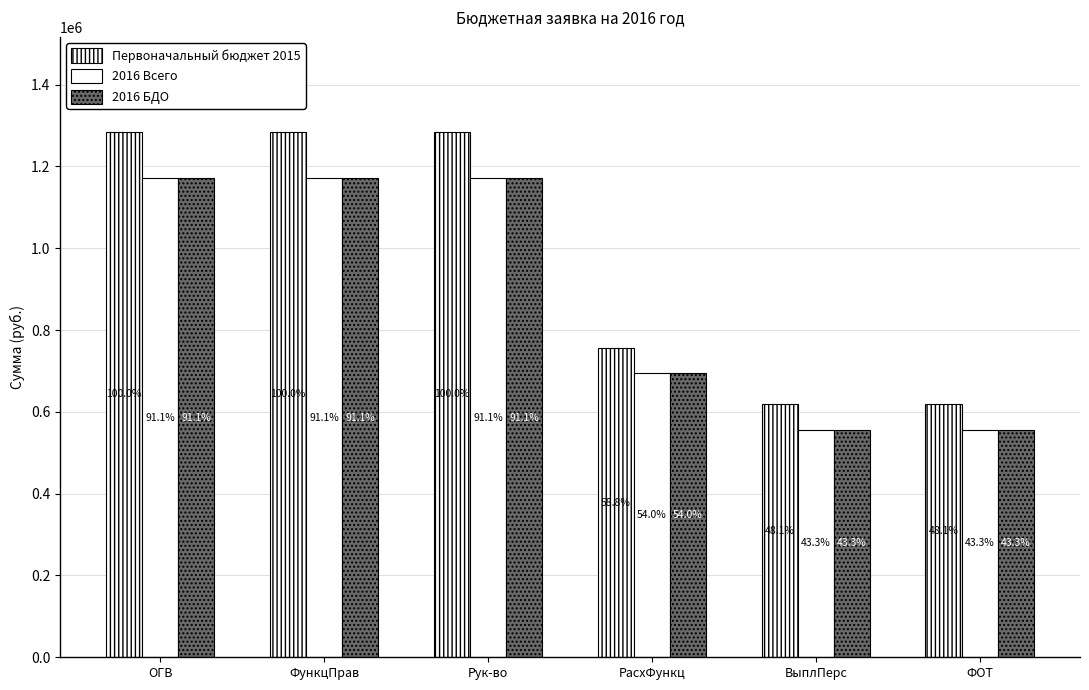

How many bars are there in total?

18